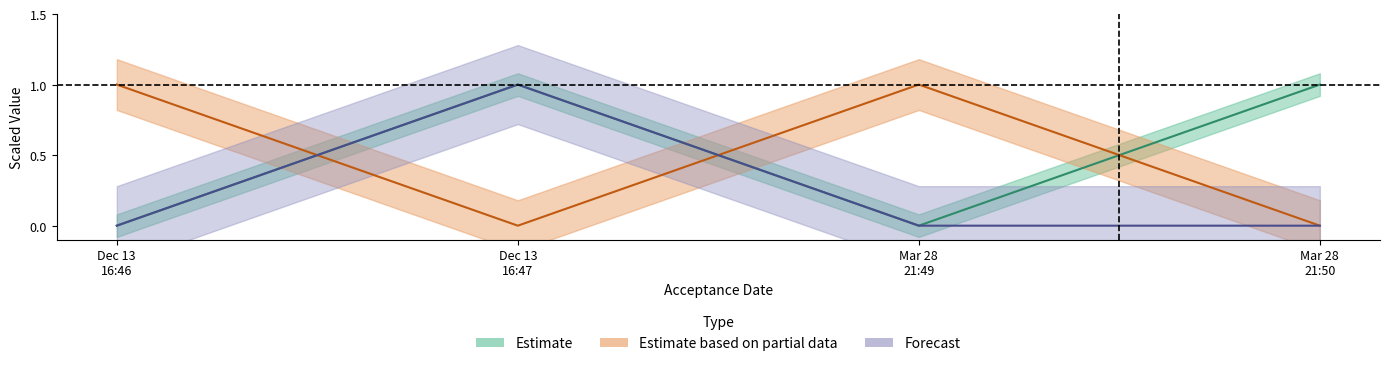

What is the total value across all series at Mar 28 21:50?

1